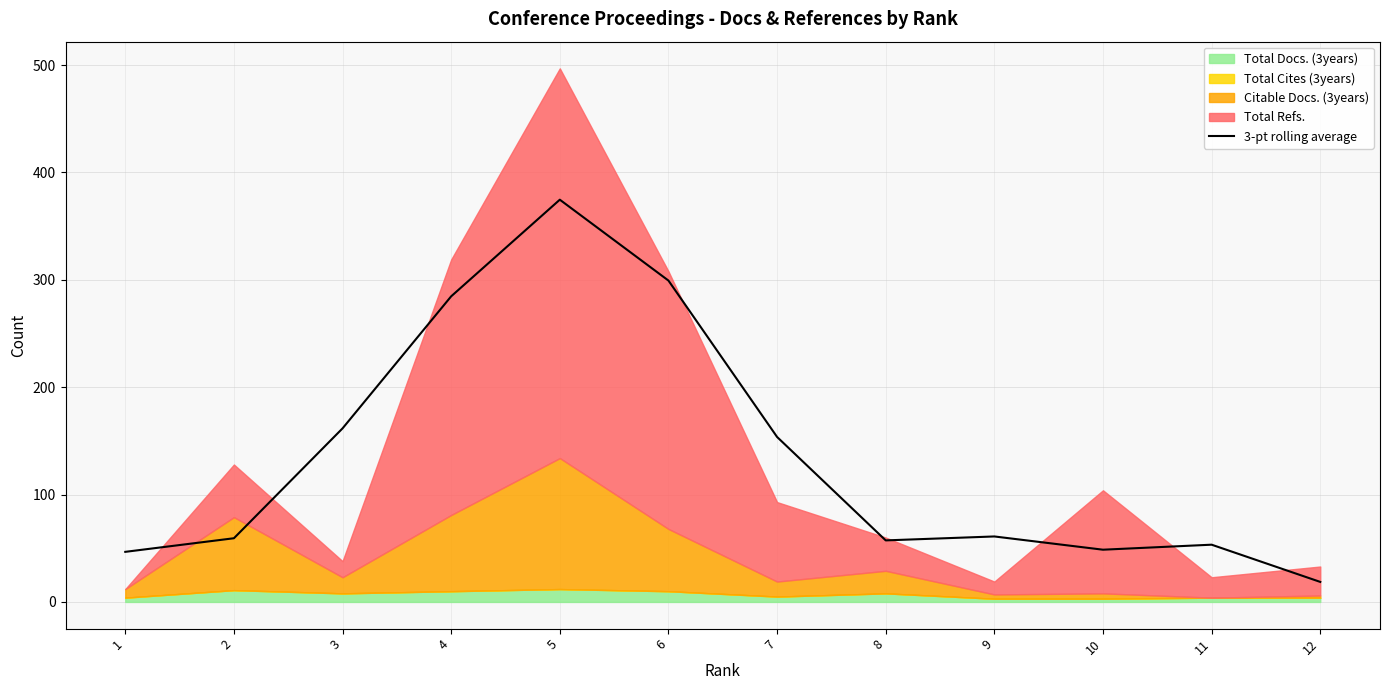

Which label corresponds to the largest value in the chart?

5